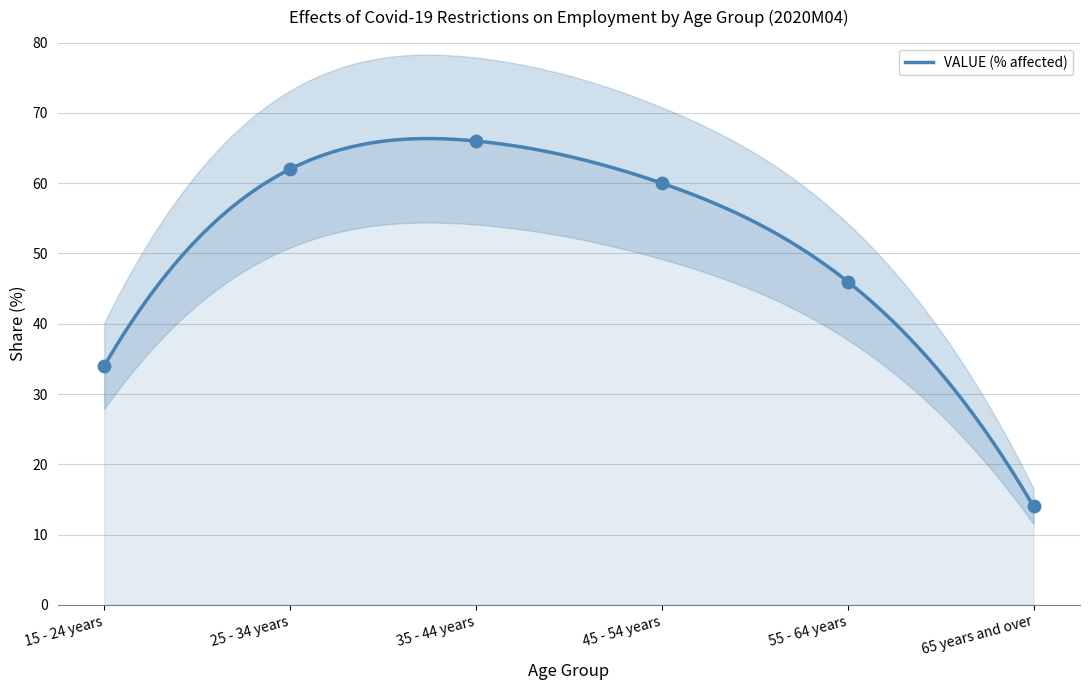

Which has a higher value, 15 - 24 years or 55 - 64 years?

55 - 64 years